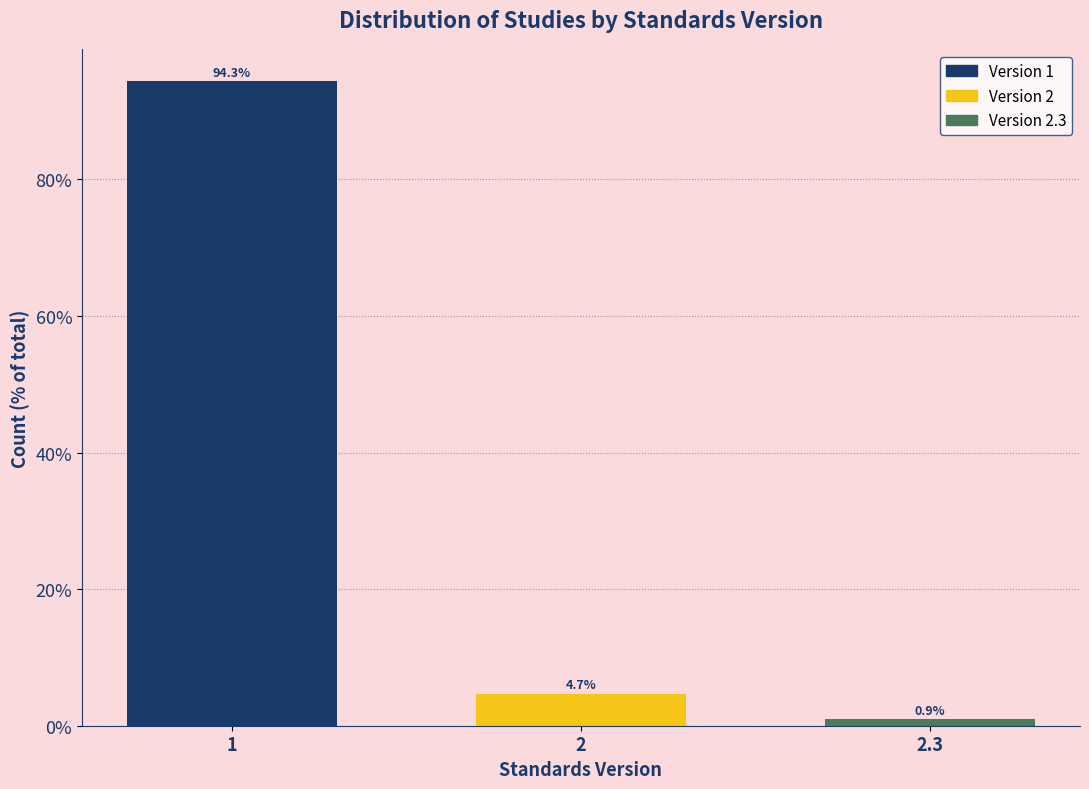

Reading left to right, list all the values displayed in this chart.

1=94.3	2=4.7	2.3=0.9